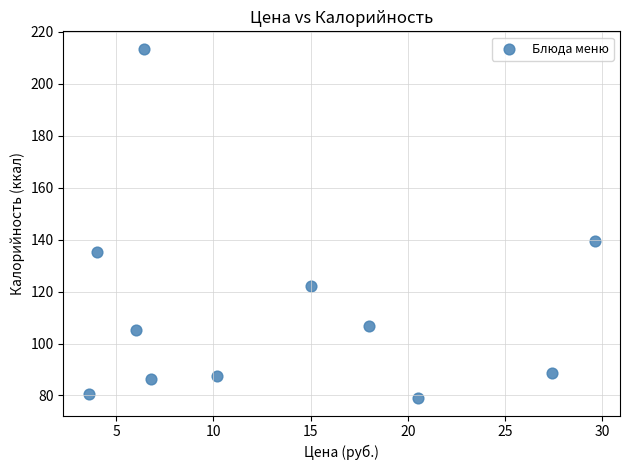

What is the range of X values (max minus min)?

26.0